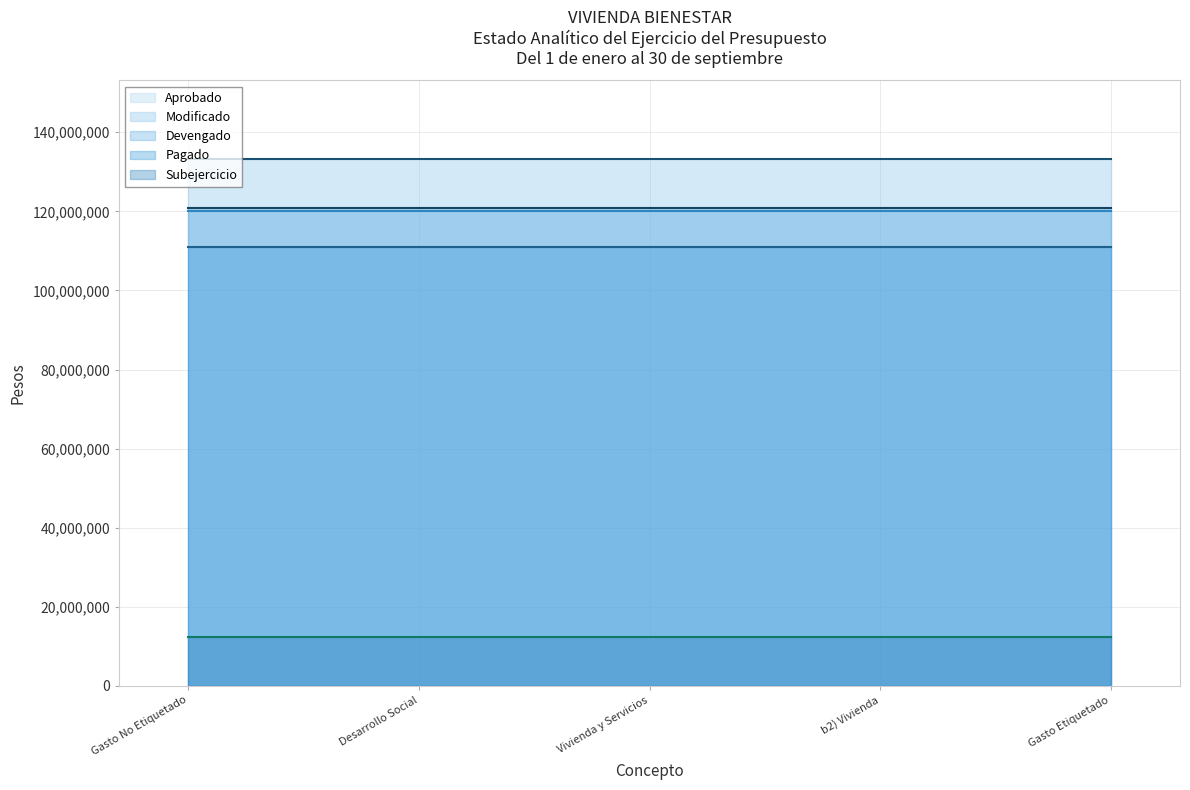

What position from the right is b2) Vivienda?

2